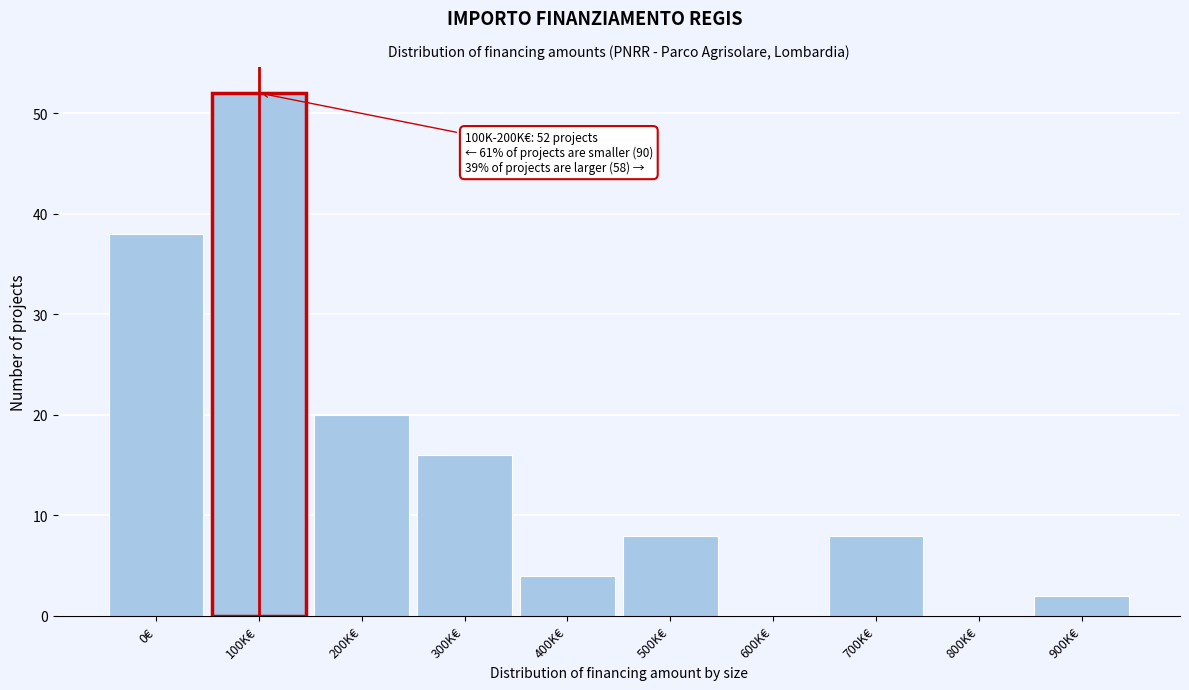

Reading left to right, what are all the values shown in this chart?

0€=38	100K€=52	200K€=20	300K€=16	400K€=4	500K€=8	600K€=0	700K€=8	800K€=0	900K€=2